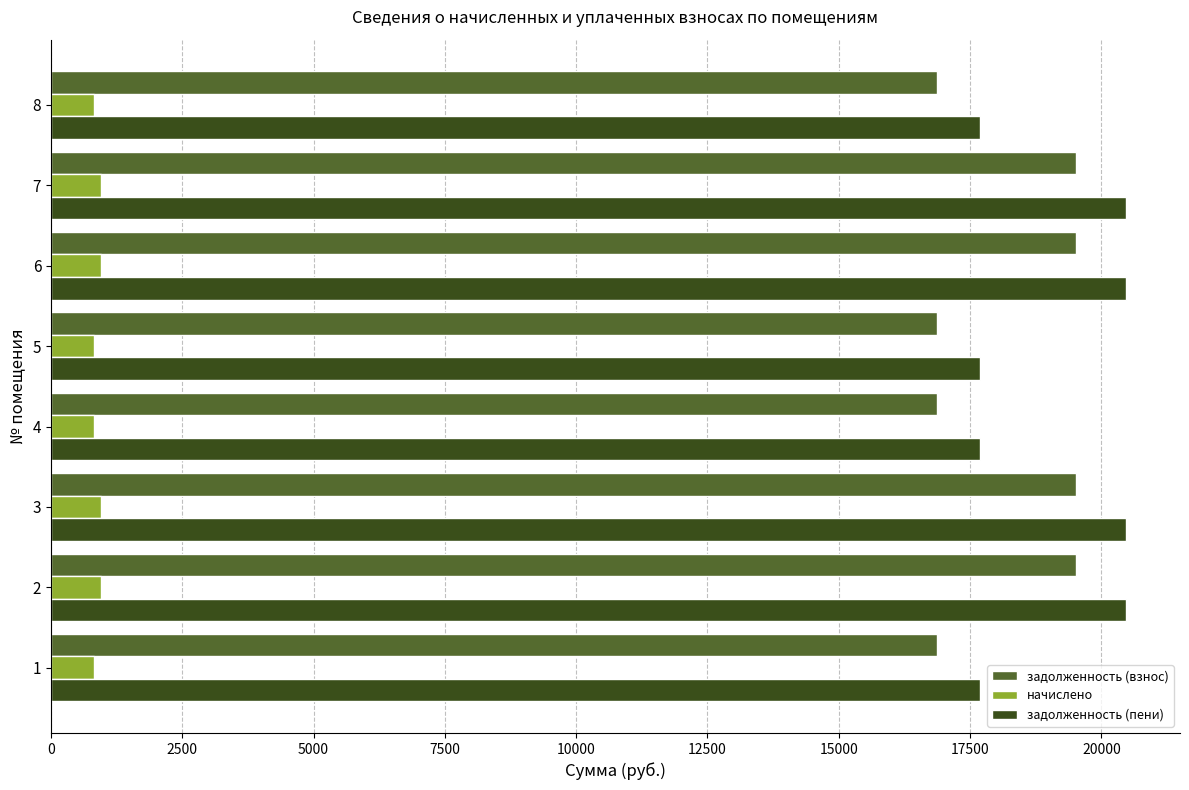

The value of задолженность (пени) at 8 is 17687.8. True or false?

True